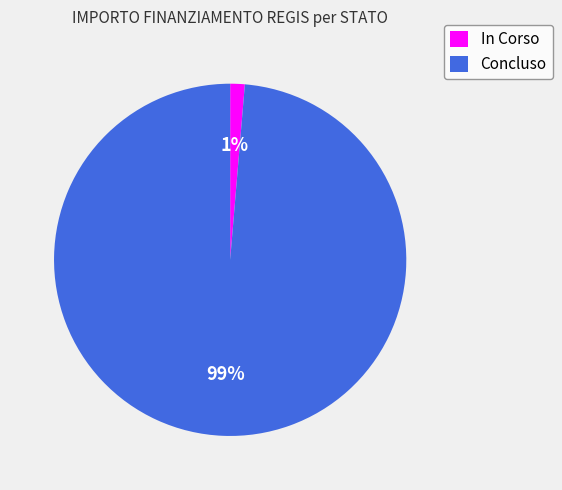

Count the number of slices in the pie.

2